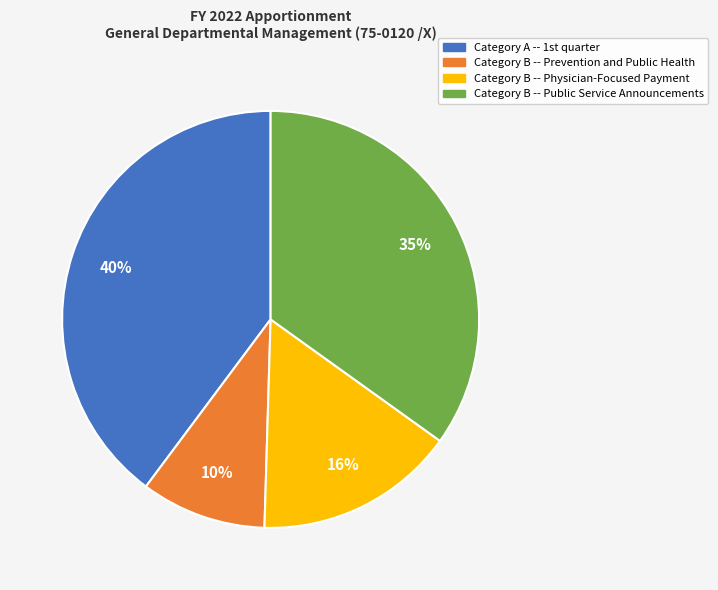

Combined, do Category B -- Public Service Announcements and Category B -- Prevention and Public Health account for over 50%?

No